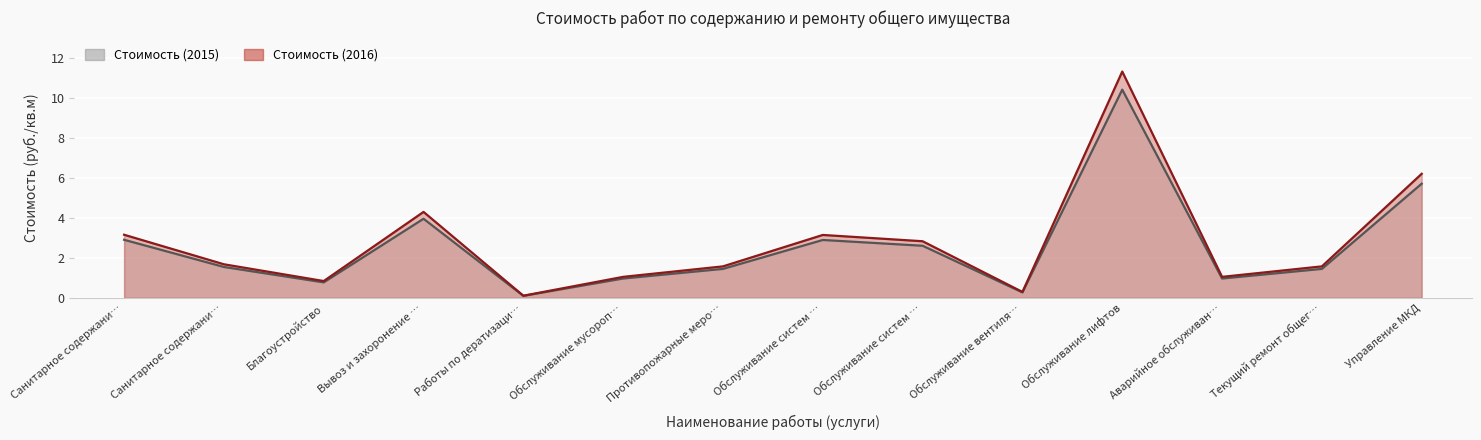

What is the greatest value displayed?

11.3